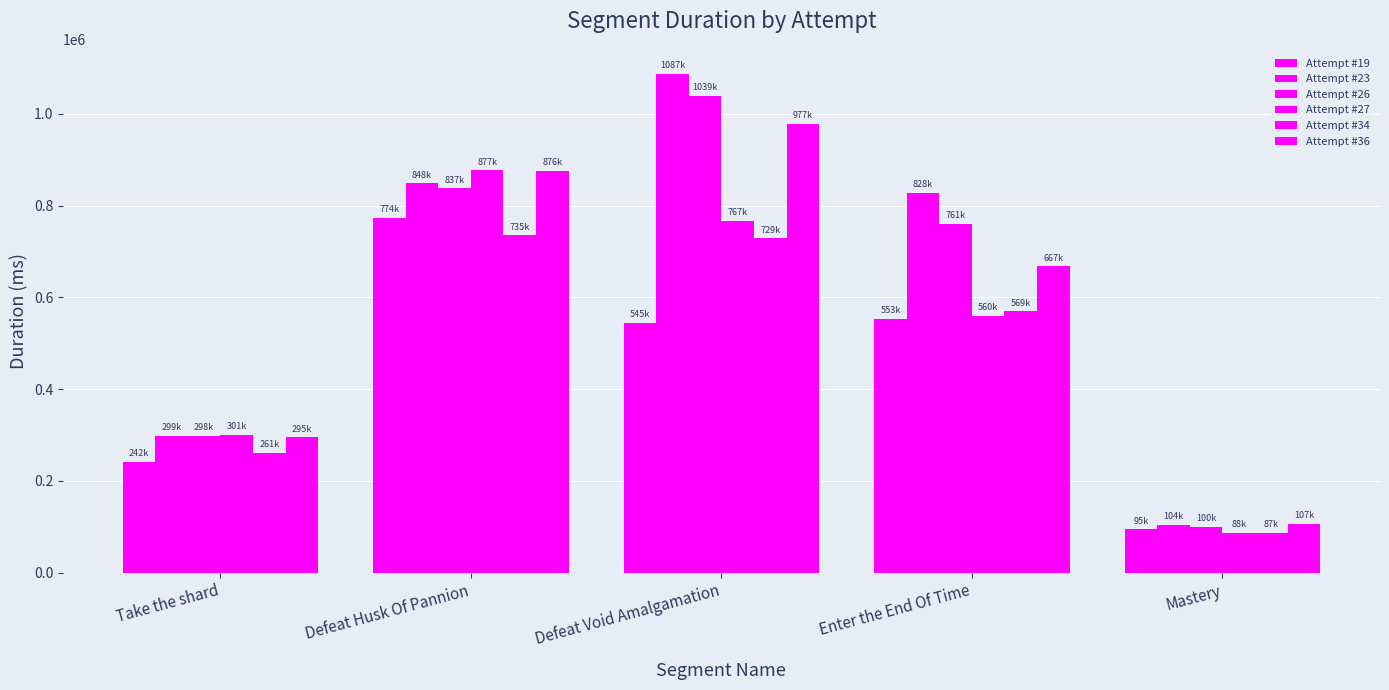

The Attempt #23 series shows 423628 at Defeat Husk Of Pannion. True or false?

False